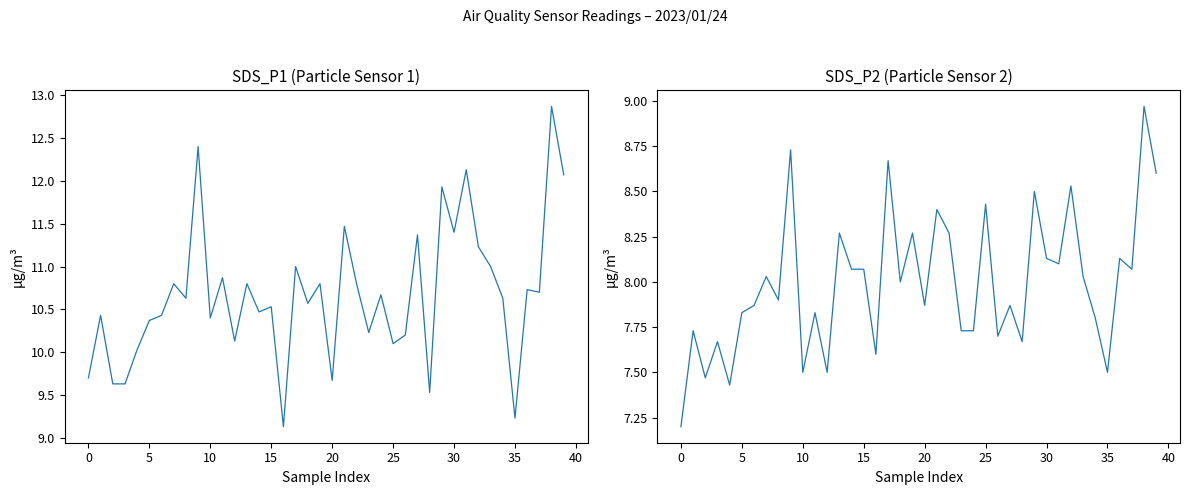

What is the value of the SDS_P1 point at the 38th from the left?

10.7